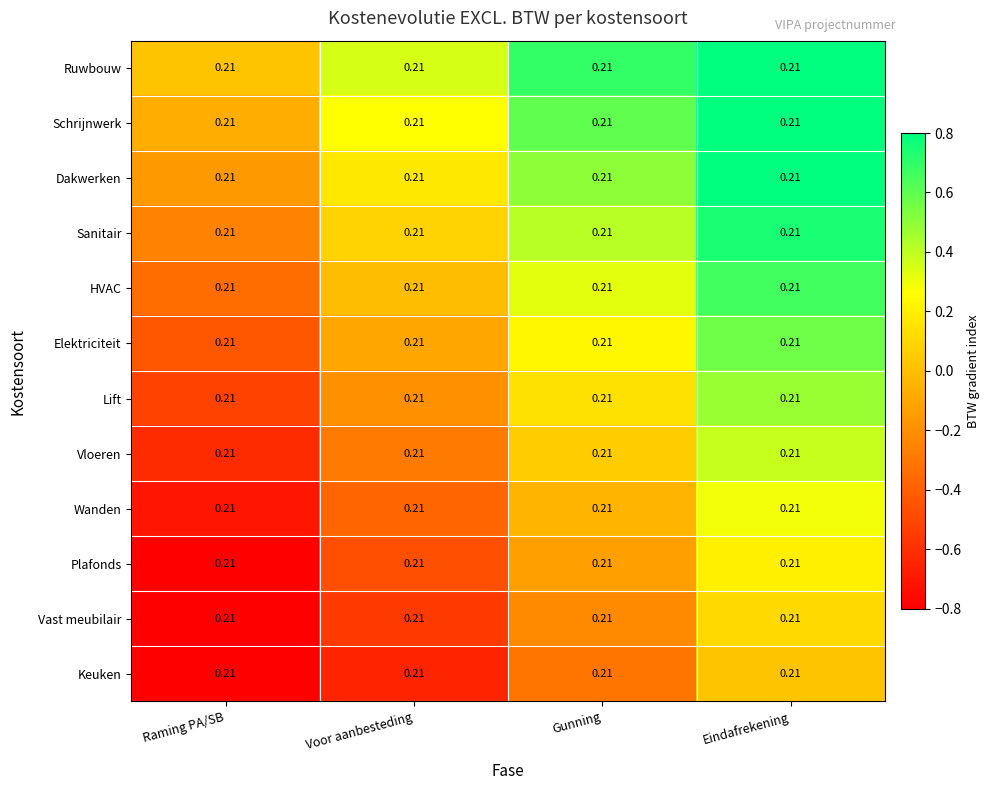

List the labels in order of Vast meubilair value, largest first.

Eindafrekening, Gunning, Voor aanbesteding, Raming PA/SB